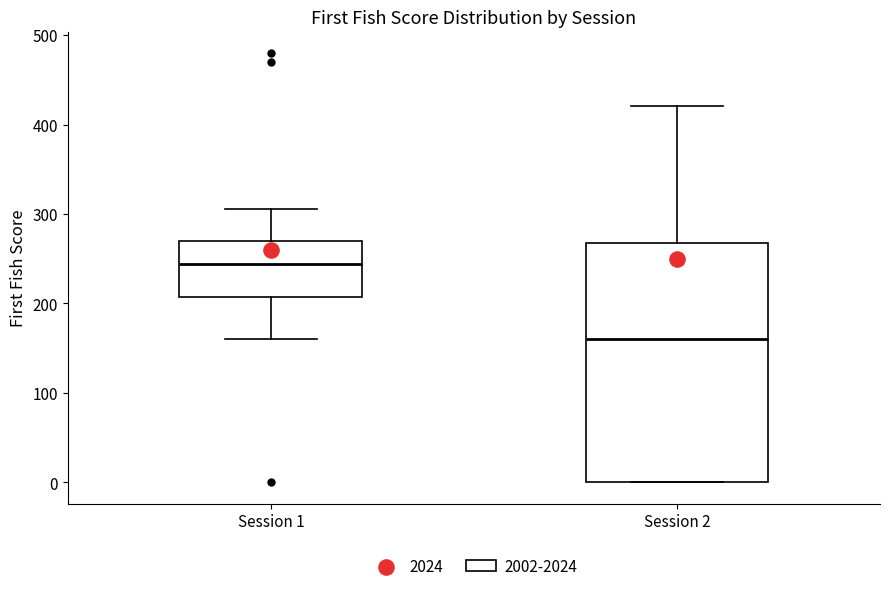

Where does the median line of the box for Session 2 sit on the y-axis? The values are not printed on the chart, so give them approximately, as read against the axis.

160